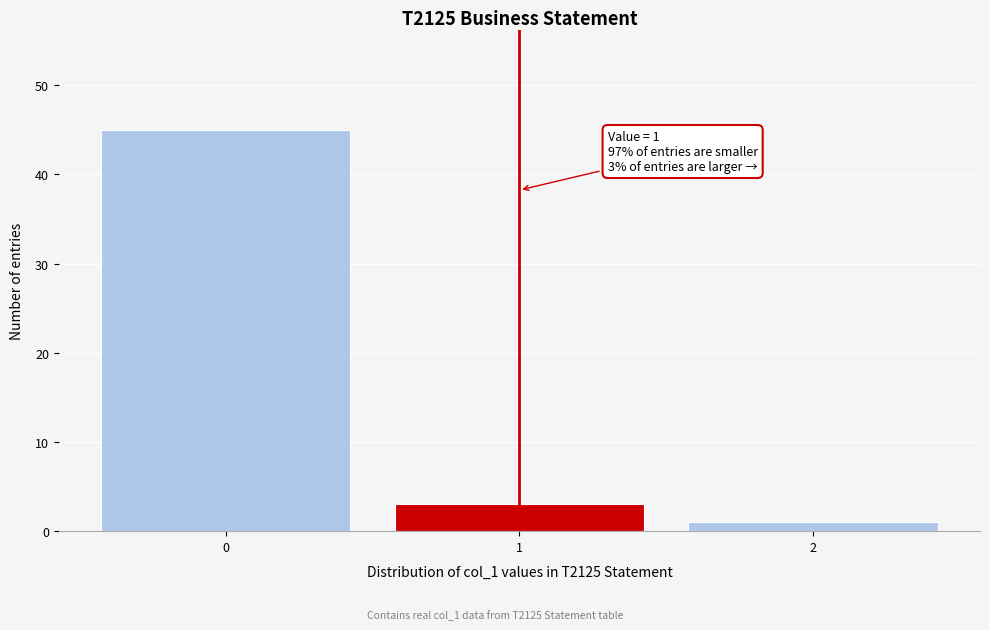

Which range on the x-axis has the tallest bar?

-0.5 to 0.5